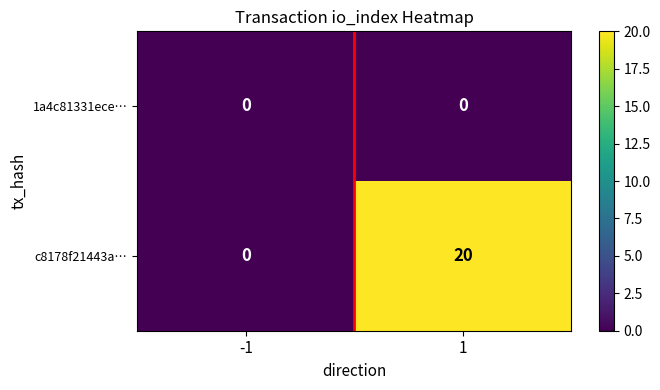

What is the total value across all series at 1?

20